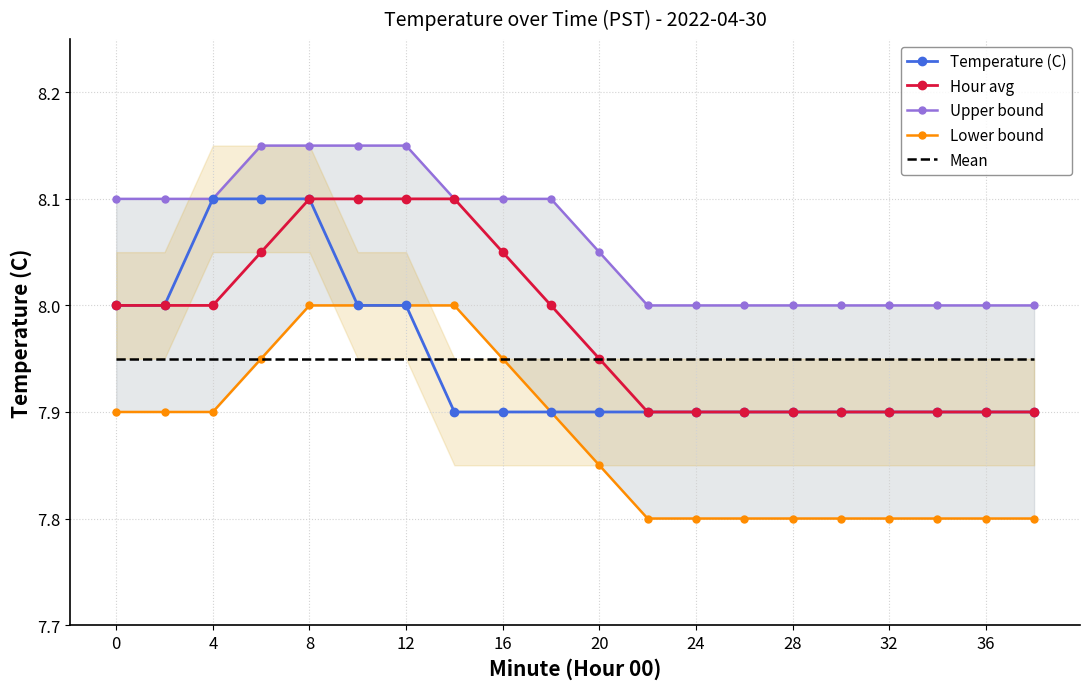

What is the sum of all Mean values?

159.0